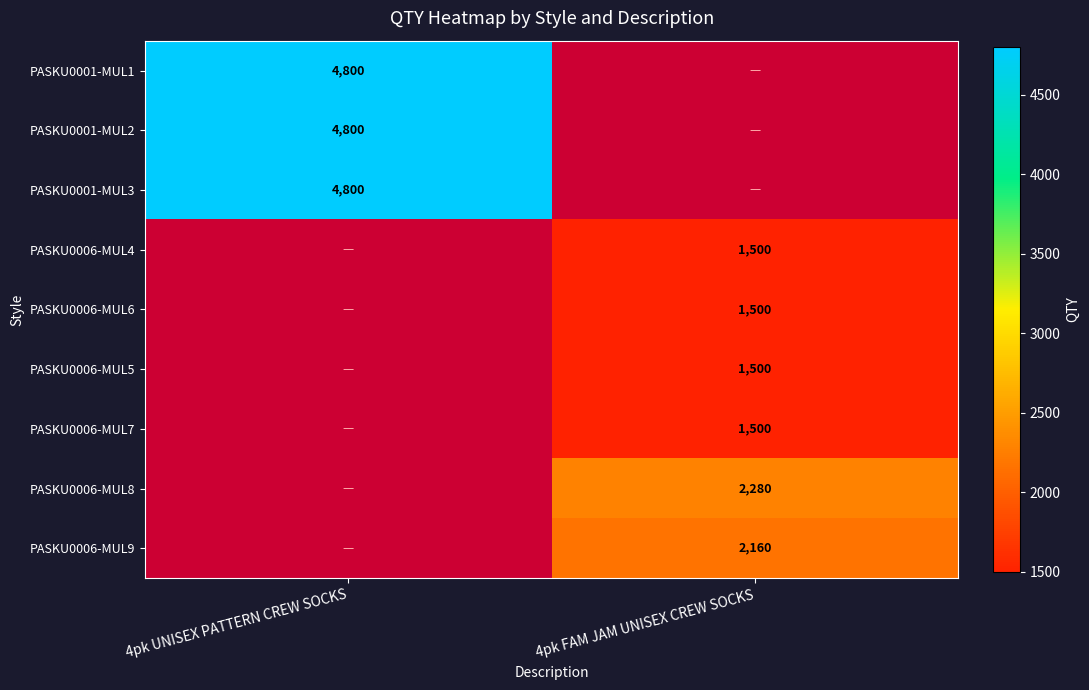

Is the value of PASKU0006-MUL6 at 4pk FAM JAM UNISEX CREW SOCKS greater than the value of PASKU0006-MUL8 at 4pk FAM JAM UNISEX CREW SOCKS?

No